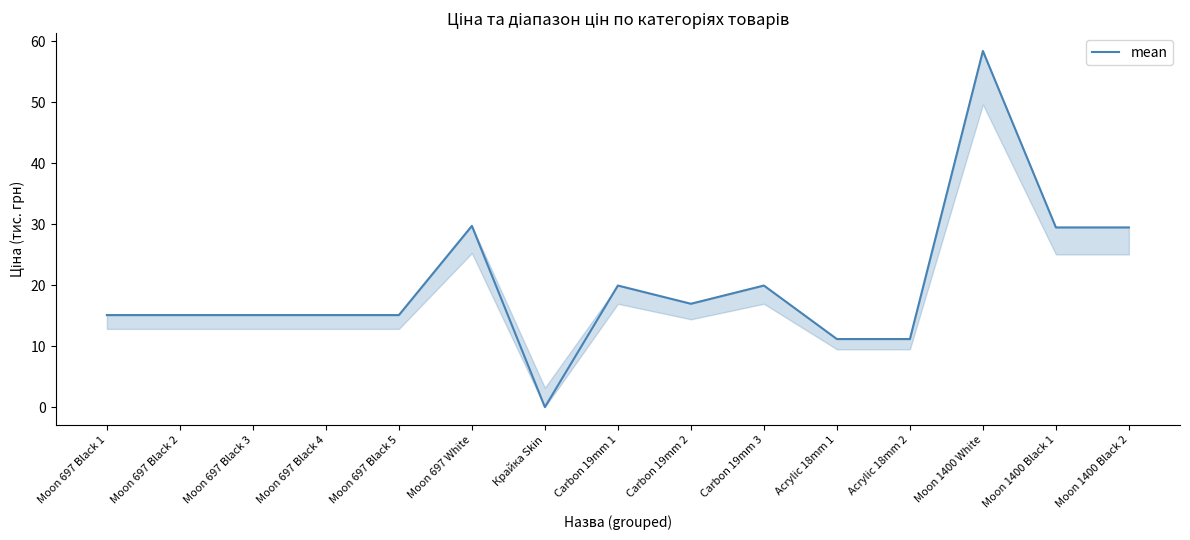

What position from the right is Carbon 19mm 1?

8